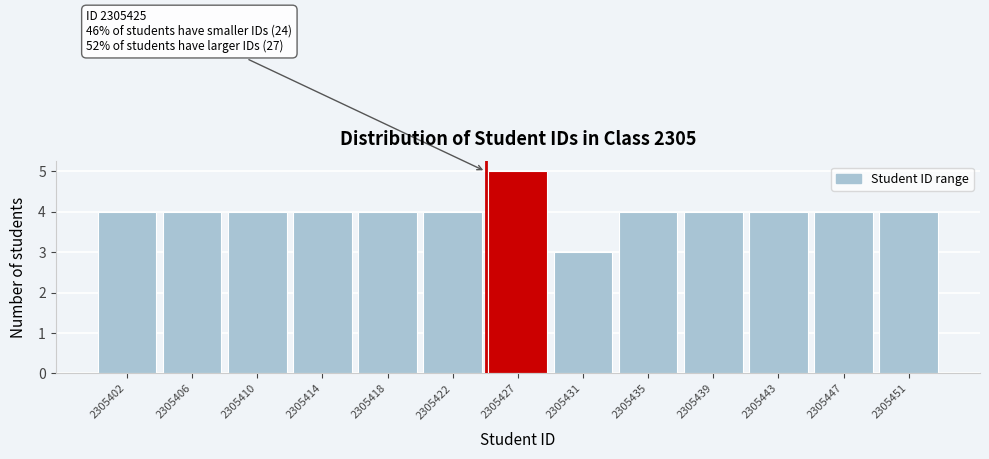

Reading right to left, extract all data points from this chart.

2305451=4	2305447=4	2305443=4	2305439=4	2305435=4	2305431=3	2305427=5	2305422=4	2305418=4	2305414=4	2305410=4	2305406=4	2305402=4